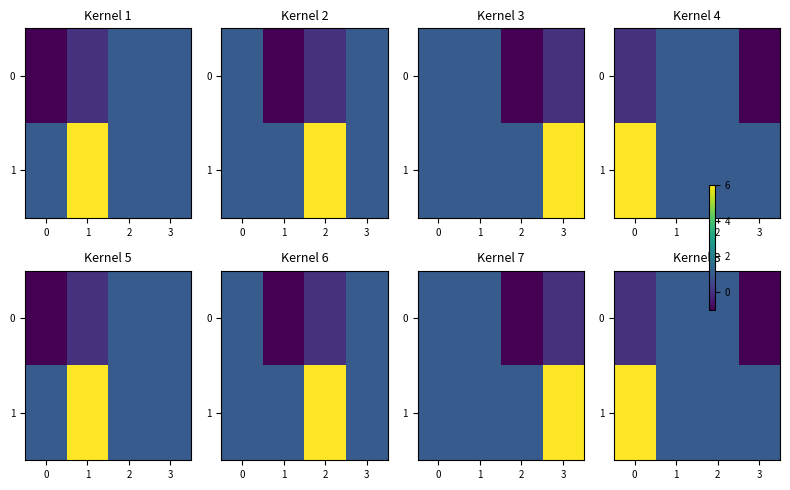

What is the lowest value of the 0 series?

-1